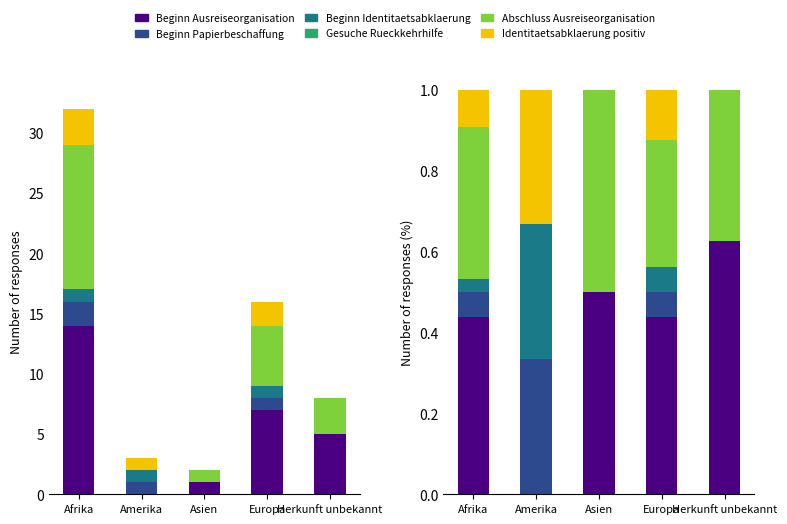

Reading left to right, what are all the values shown in this chart?

Beginn Ausreiseorganisation: 0.4	0.0	0.5	0.4	0.6
Beginn Papierbeschaffung: 0.1	0.3	0.0	0.1	0.0
Beginn Identitaetsabklaerung: 0.0	0.3	0.0	0.1	0.0
Gesuche Rueckkehrhilfe: 0.0	0.0	0.0	0.0	0.0
Abschluss Ausreiseorganisation: 0.4	0.0	0.5	0.3	0.4
Identitaetsabklaerung positiv: 0.1	0.3	0.0	0.1	0.0